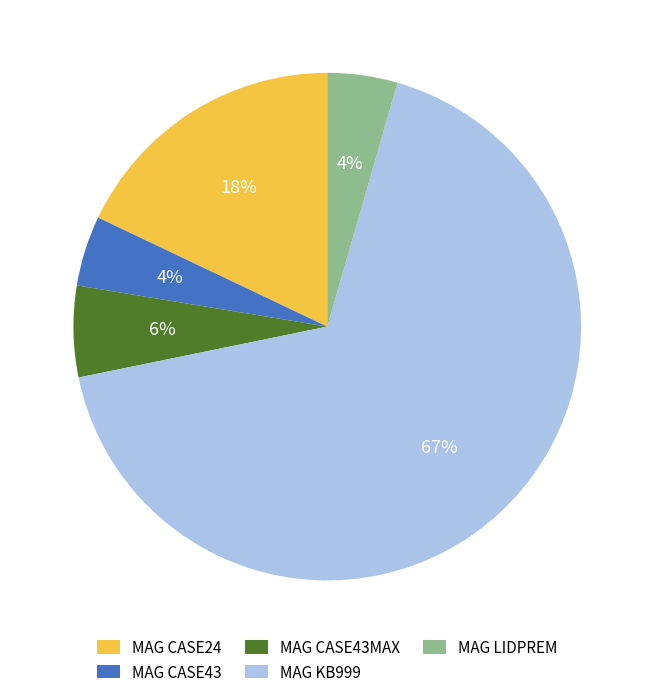

How many segments does this pie chart have?

5